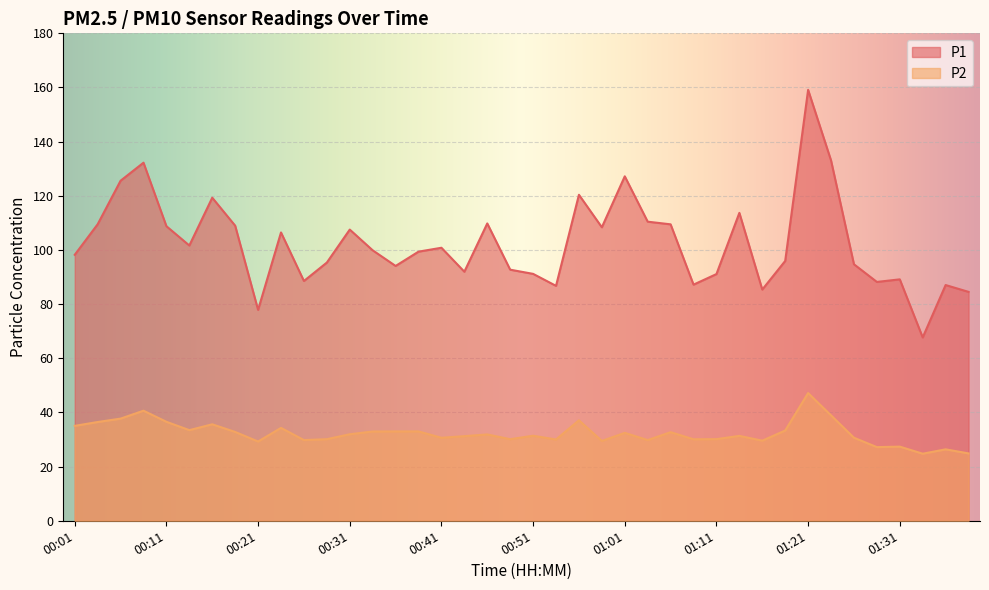

Is it true that P2 equals 27.2 at 01:29?

True